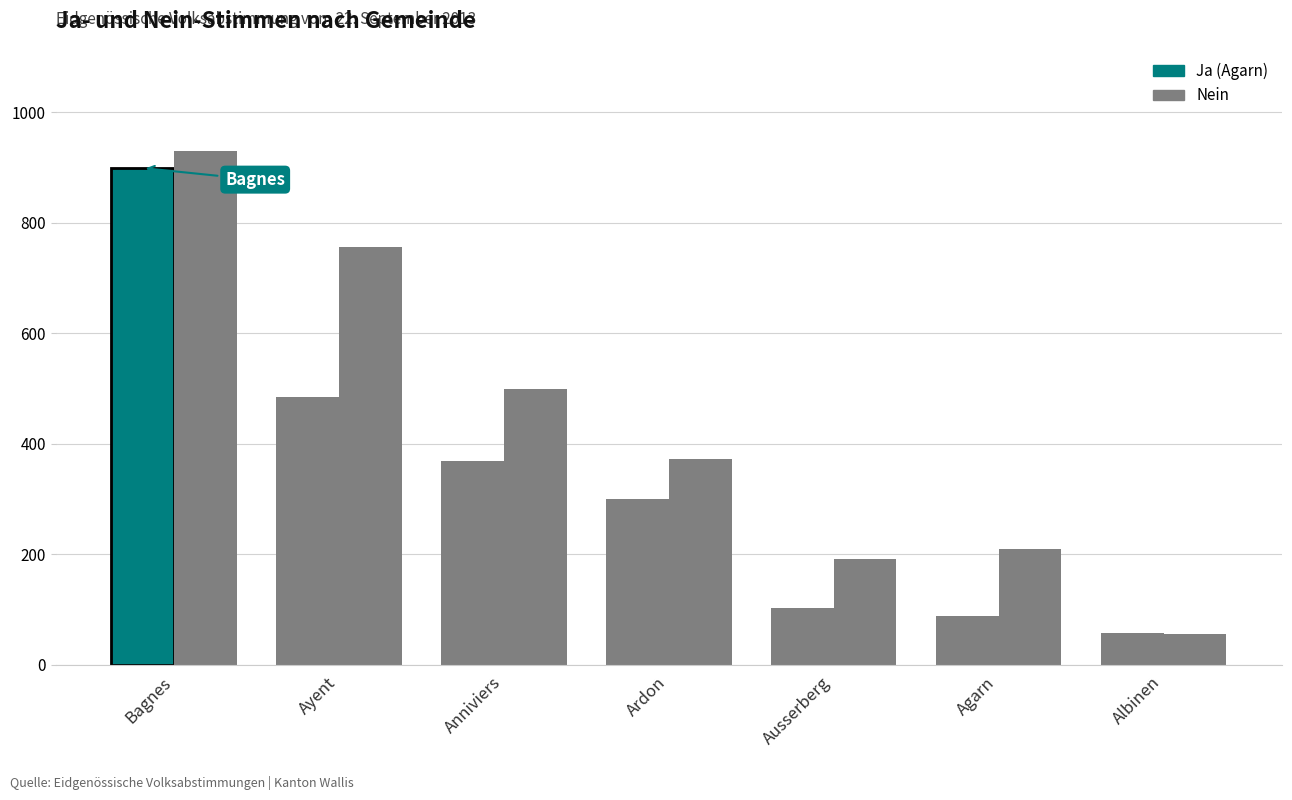

Reading right to left, what are all the values shown in this chart?

Ja: Albinen=57	Agarn=88	Ausserberg=103	Ardon=300	Anniviers=369	Ayent=485	Bagnes=899
Nein: Albinen=55	Agarn=209	Ausserberg=192	Ardon=373	Anniviers=499	Ayent=756	Bagnes=929